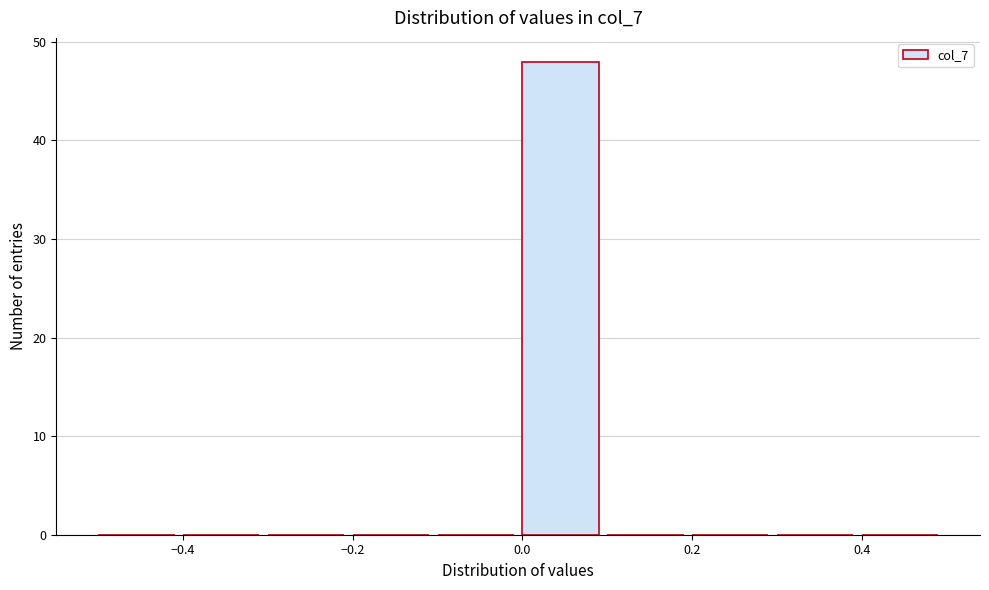

What is the height of the bar covering 0.0 to 0.1 on the x-axis? The values are not printed on the chart, so give them approximately, as read against the axis.

48